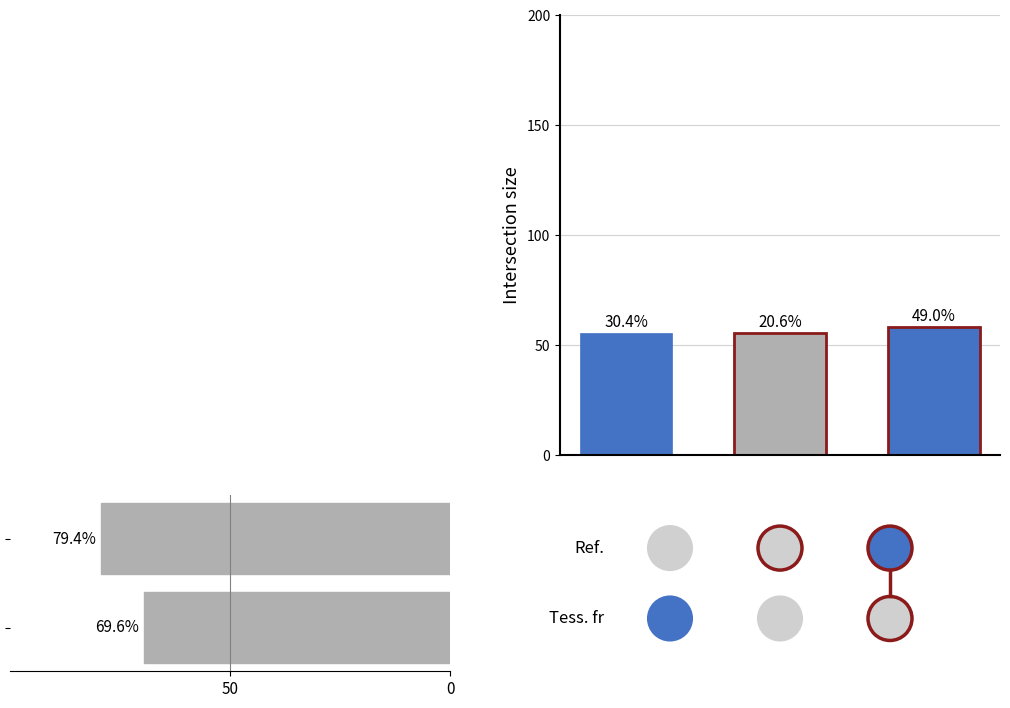

What is the sum of all values?

149.0